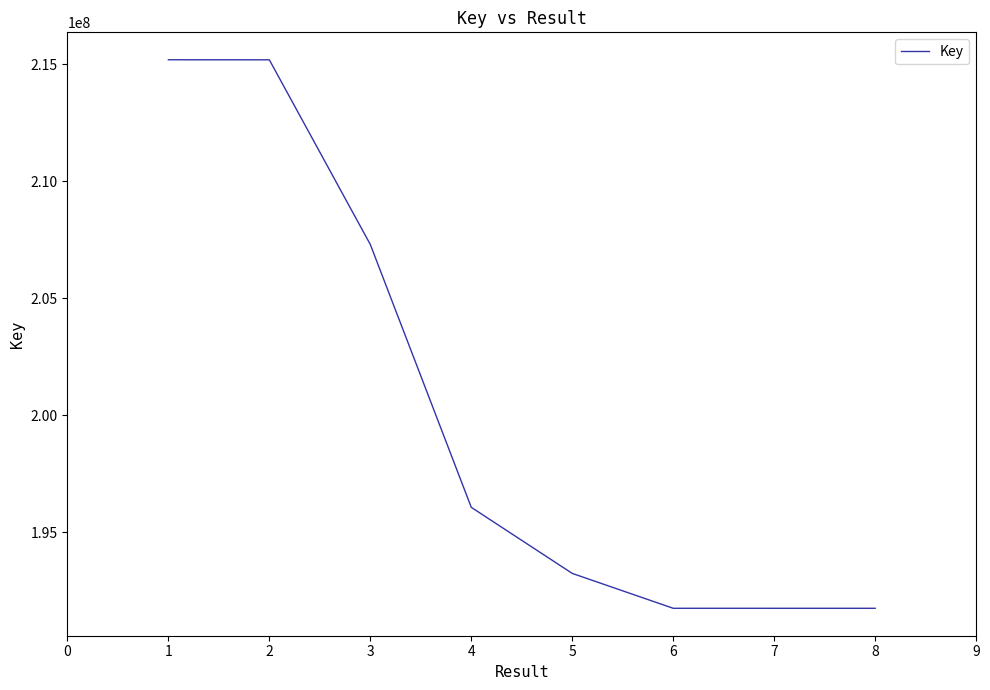

What is the sum of all values?

1602225710